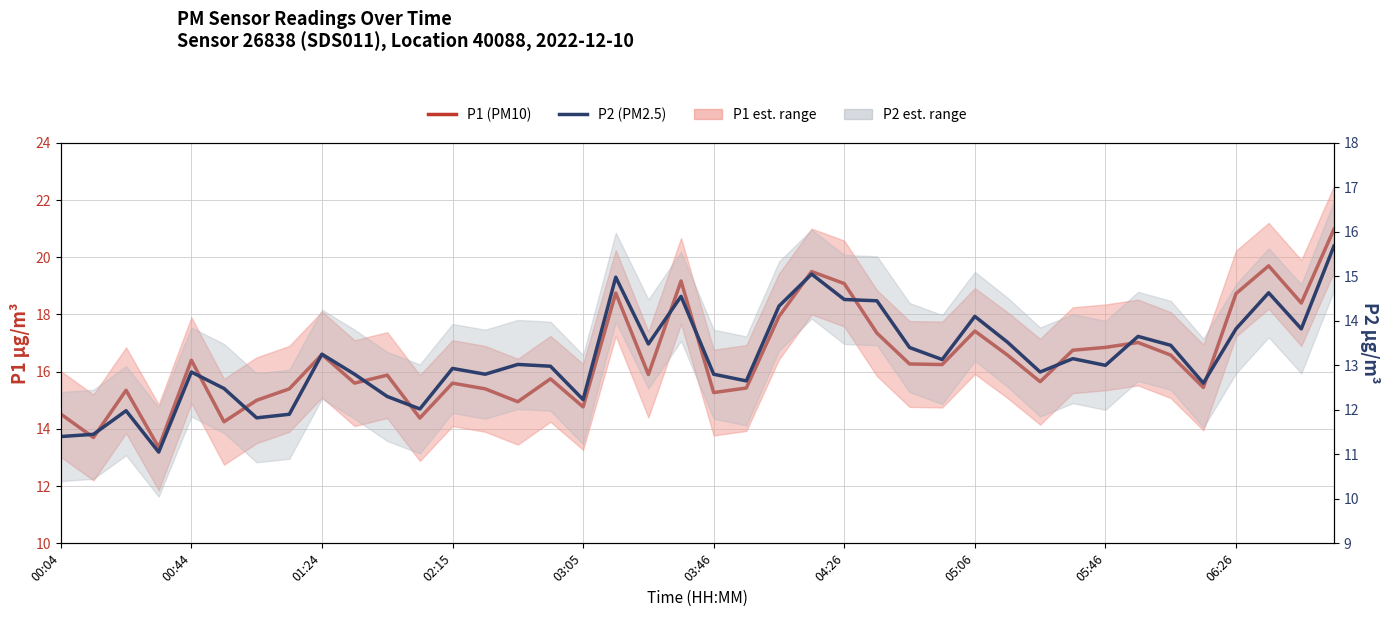

How many data points in P2 (PM2.5) are above 13?

20